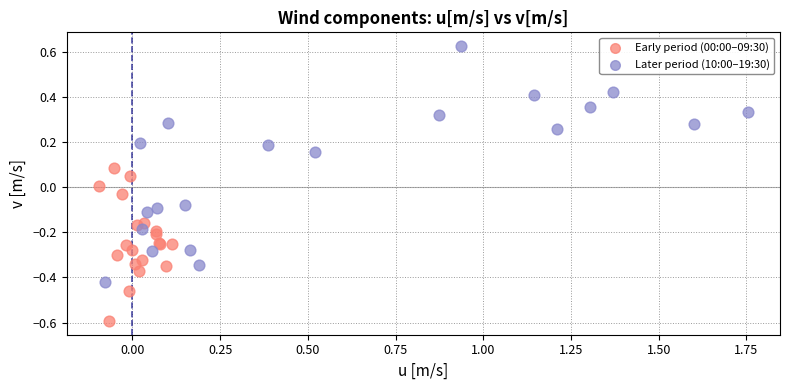

Which series reaches the maximum Y coordinate?

Later period (10:00–19:30)